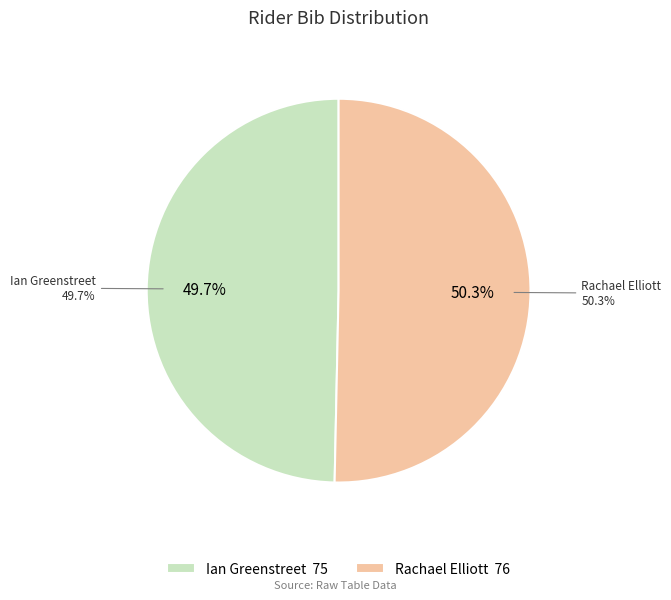

How many segments does this pie chart have?

2